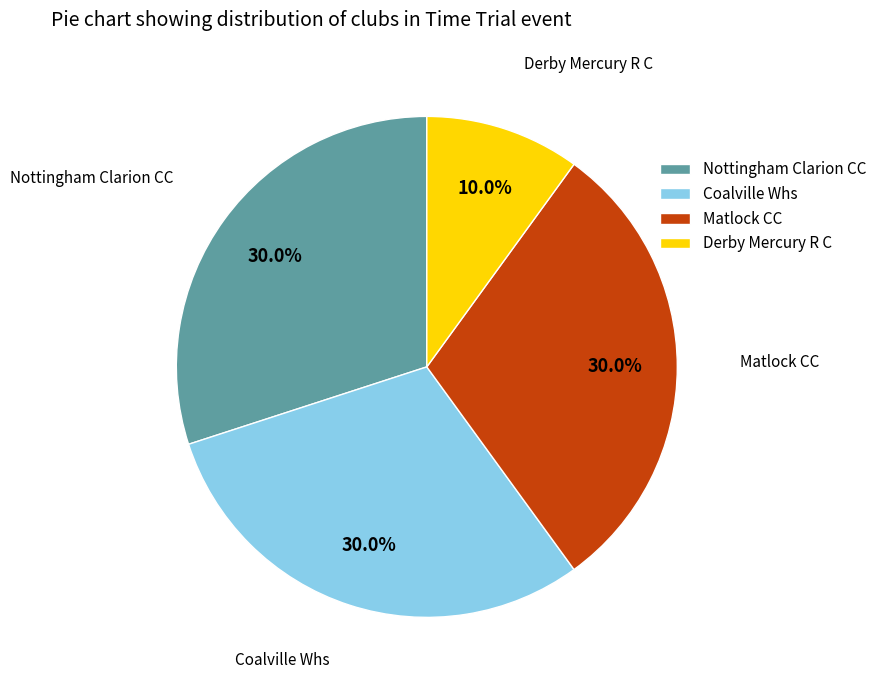

Which slice is the smallest?

Derby Mercury R C